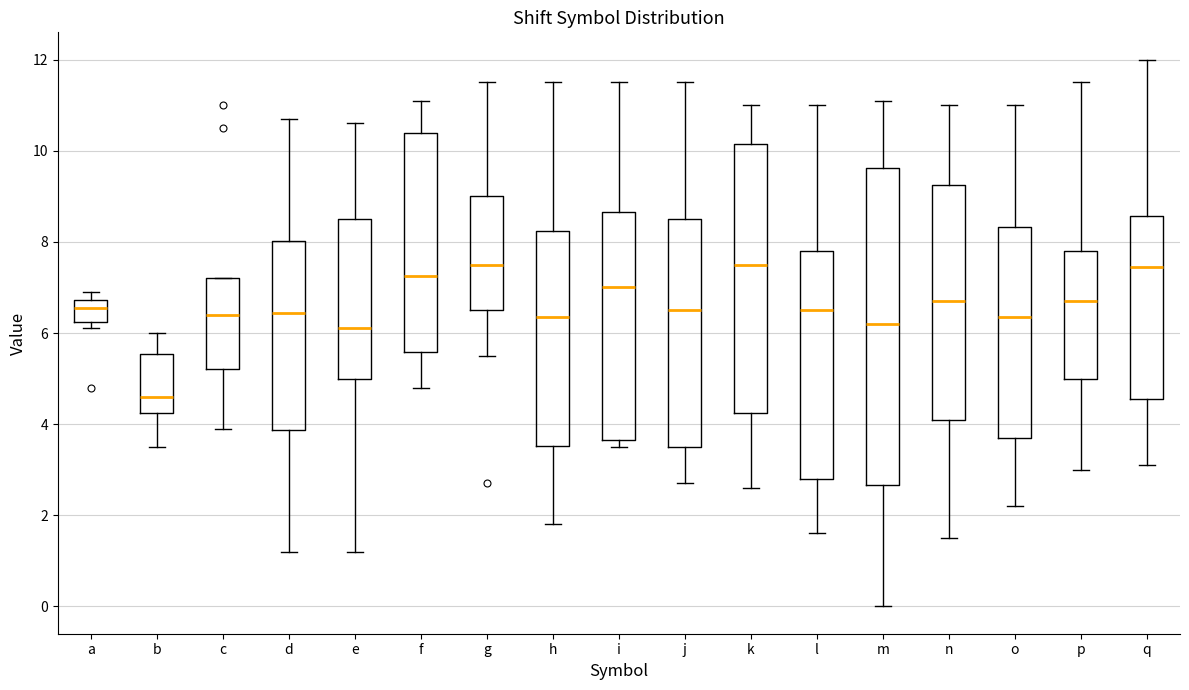

Where is the lower edge of the box for l on the y-axis? The values are not printed on the chart, so give them approximately, as read against the axis.

2.8